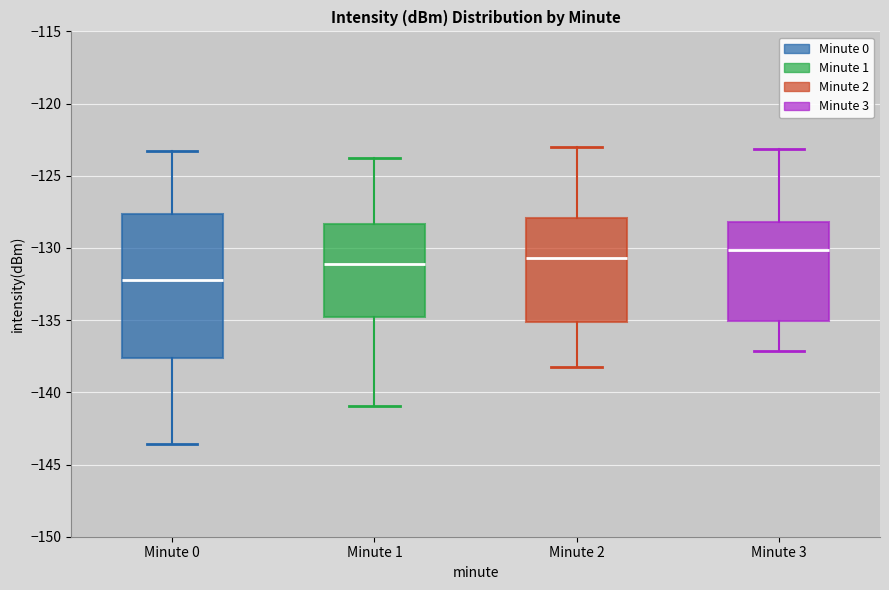

Reading left to right, transcribe this box plot: for each box, give where its median line is, the range the box spans, and where its two whiskers end, as read against the y-axis. The values are not printed on the chart, so give them approximately, as read against the axis.

Minute 0: median -132.5, box -137.5 to -127.5, whiskers -143.5 to -123.5
Minute 1: median -131.0, box -135.0 to -128.5, whiskers -141.0 to -123.5
Minute 2: median -130.5, box -135.0 to -128.0, whiskers -138.0 to -123.0
Minute 3: median -130.0, box -135.0 to -128.0, whiskers -137.0 to -123.0